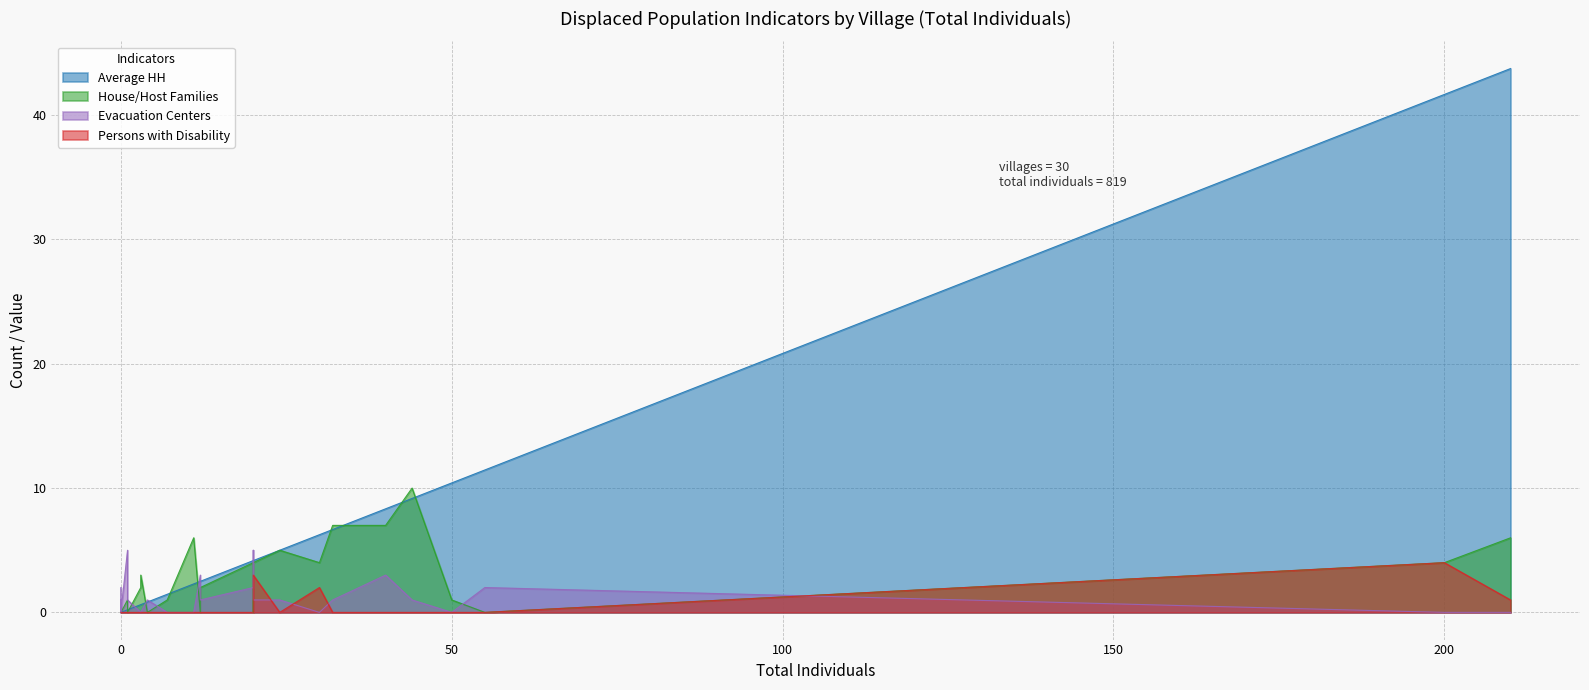

How many times do House/Host Families and Average HH cross each other?

5